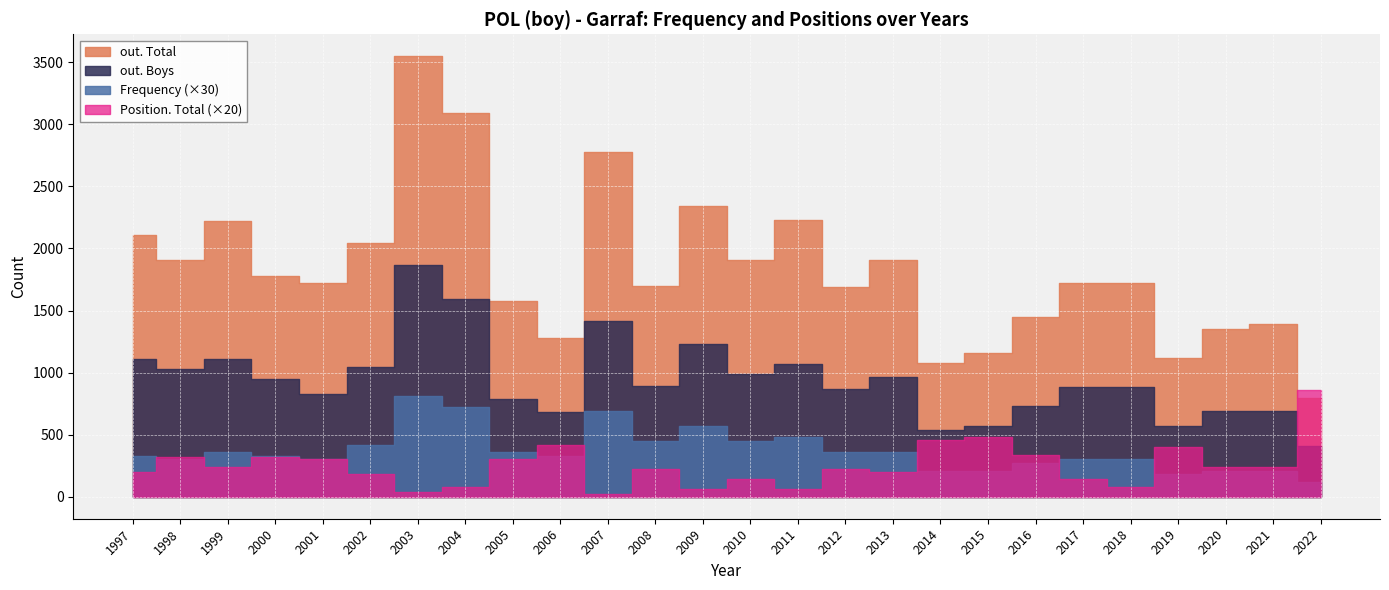

At how many categories does at least one series exceed 2509?

3